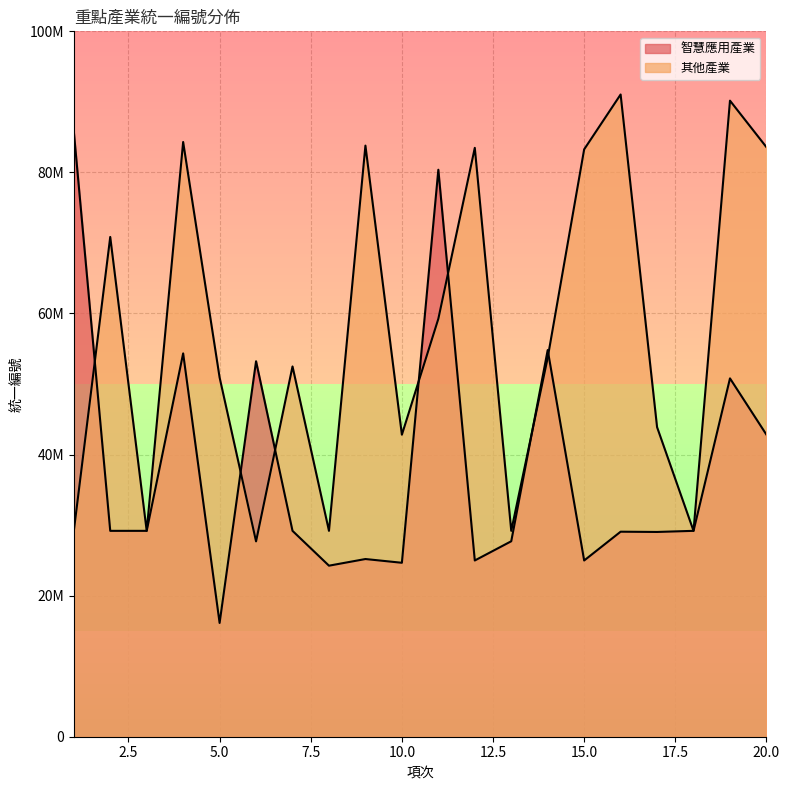

What is the value of the 其他產業 point at the 19th from the left?

90173018